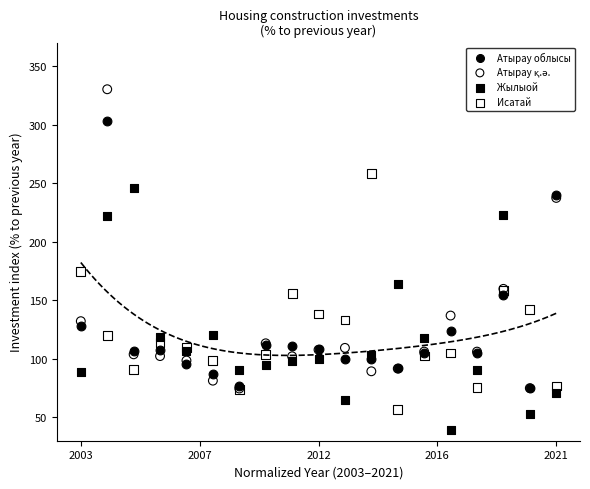

Across all series, what Y value is closest to 184?

174.3